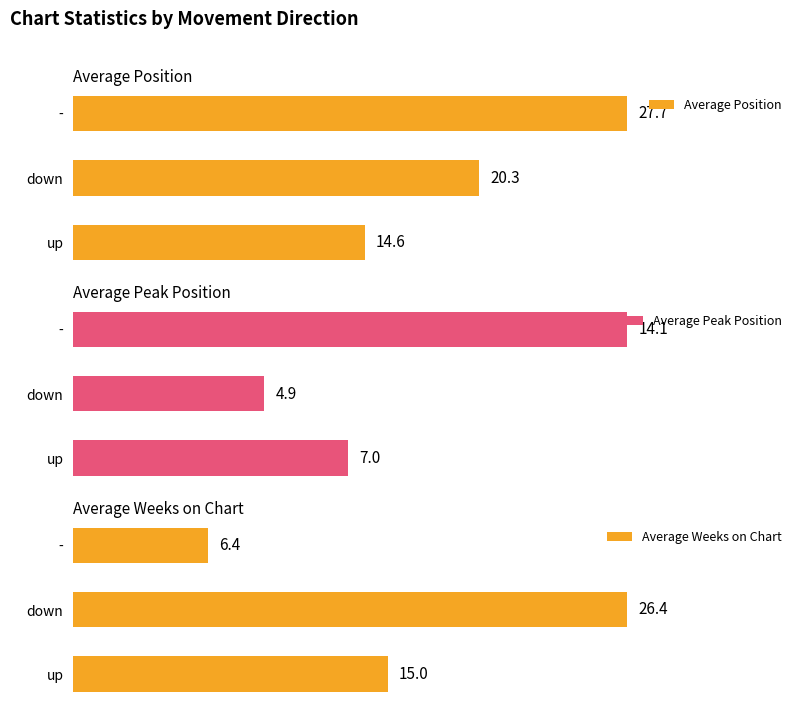

List the labels in order of Average Peak Position value, largest first.

-, up, down